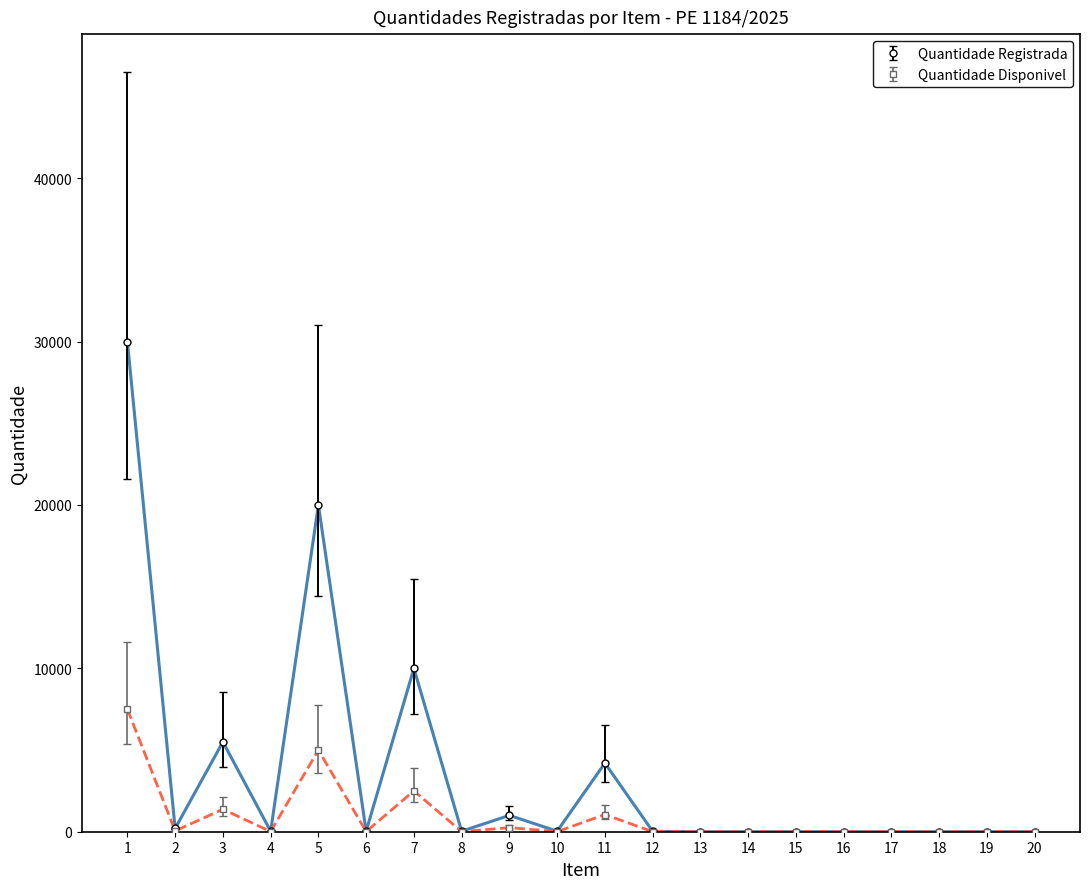

Read the Quantidade Registrada value at 1.

30000